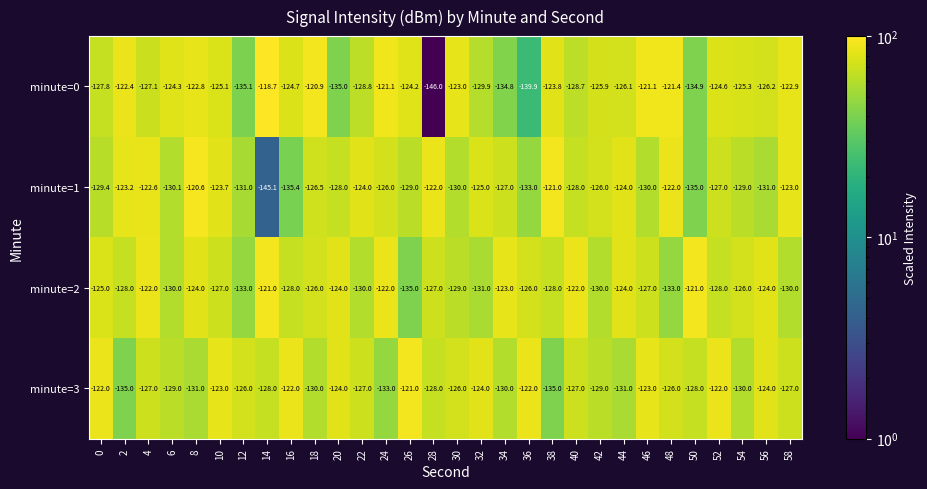

What is the lowest value of the minute=3 series?

-135.0